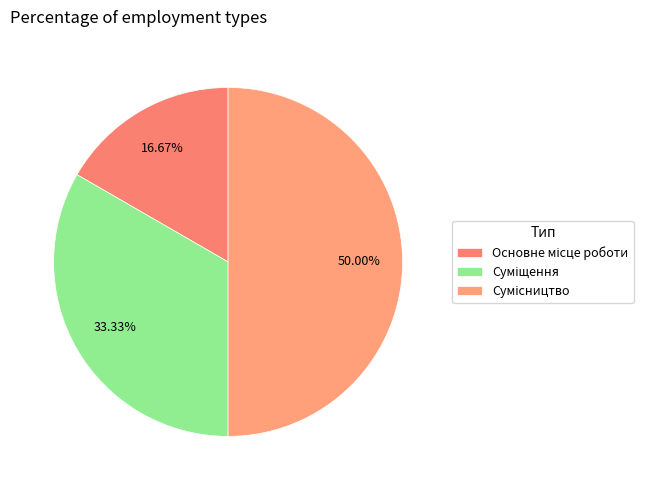

Count the number of slices in the pie.

3